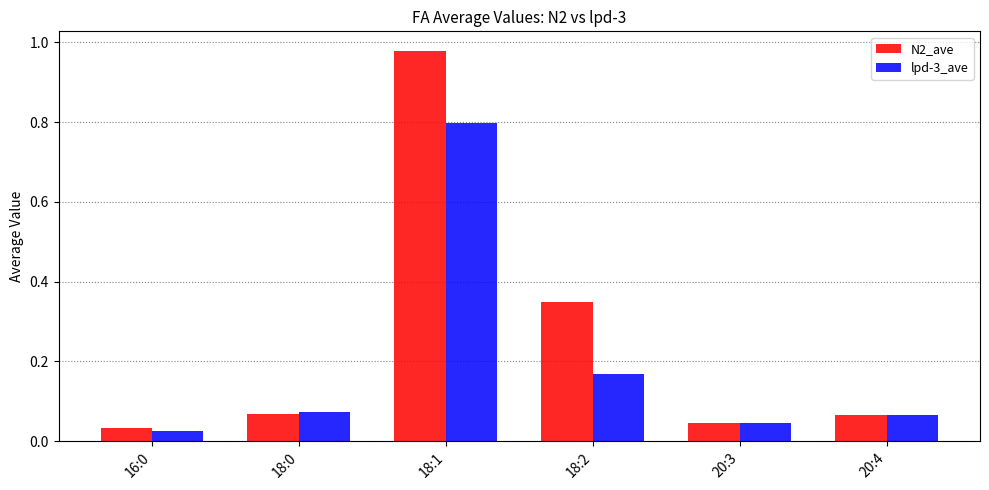

What position from the left is 18:0?

2